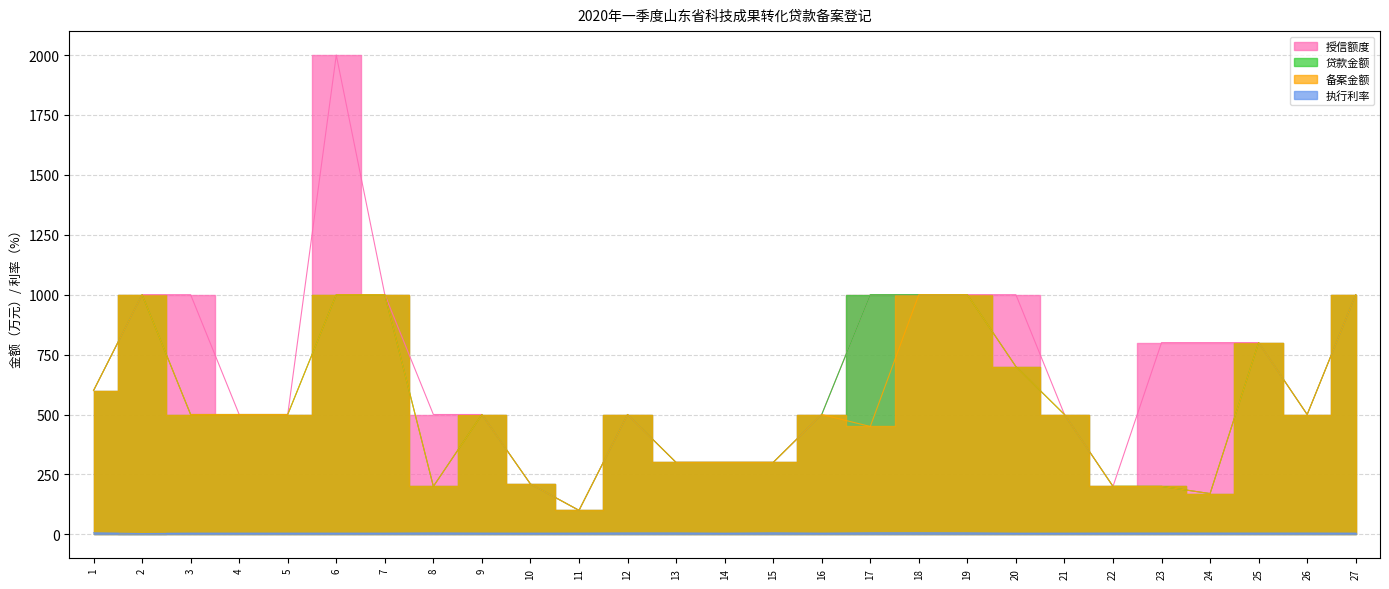

What is the sum of the 授信额度 values at 12 and 17?

1500.0